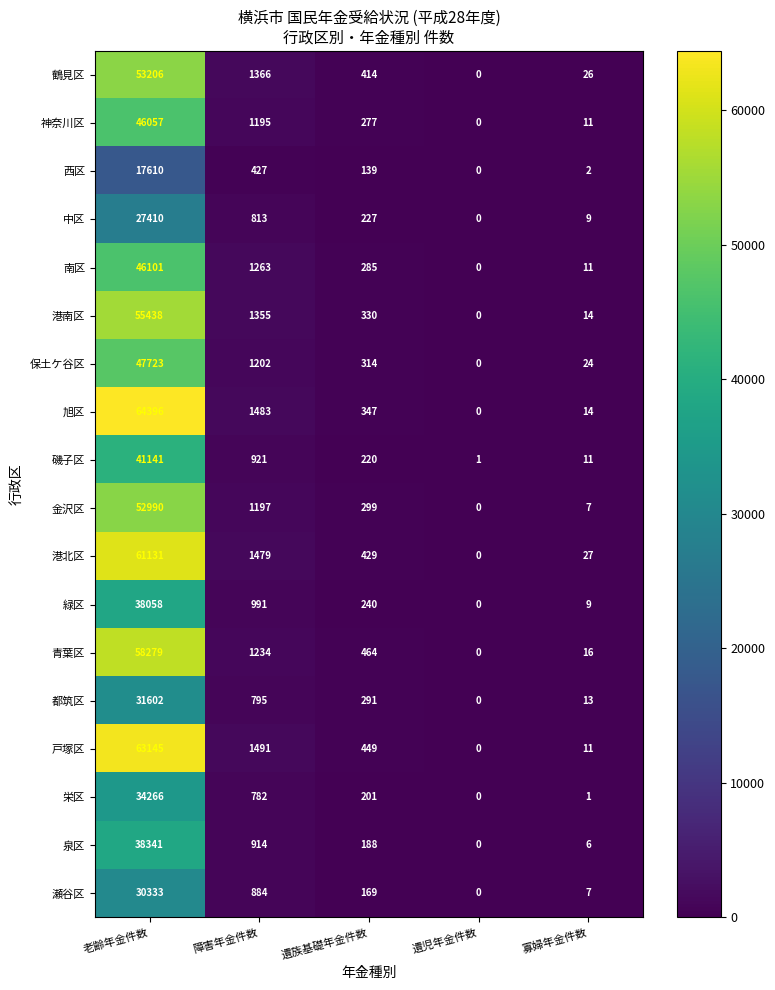

Which series has the largest total across all categories?

旭区